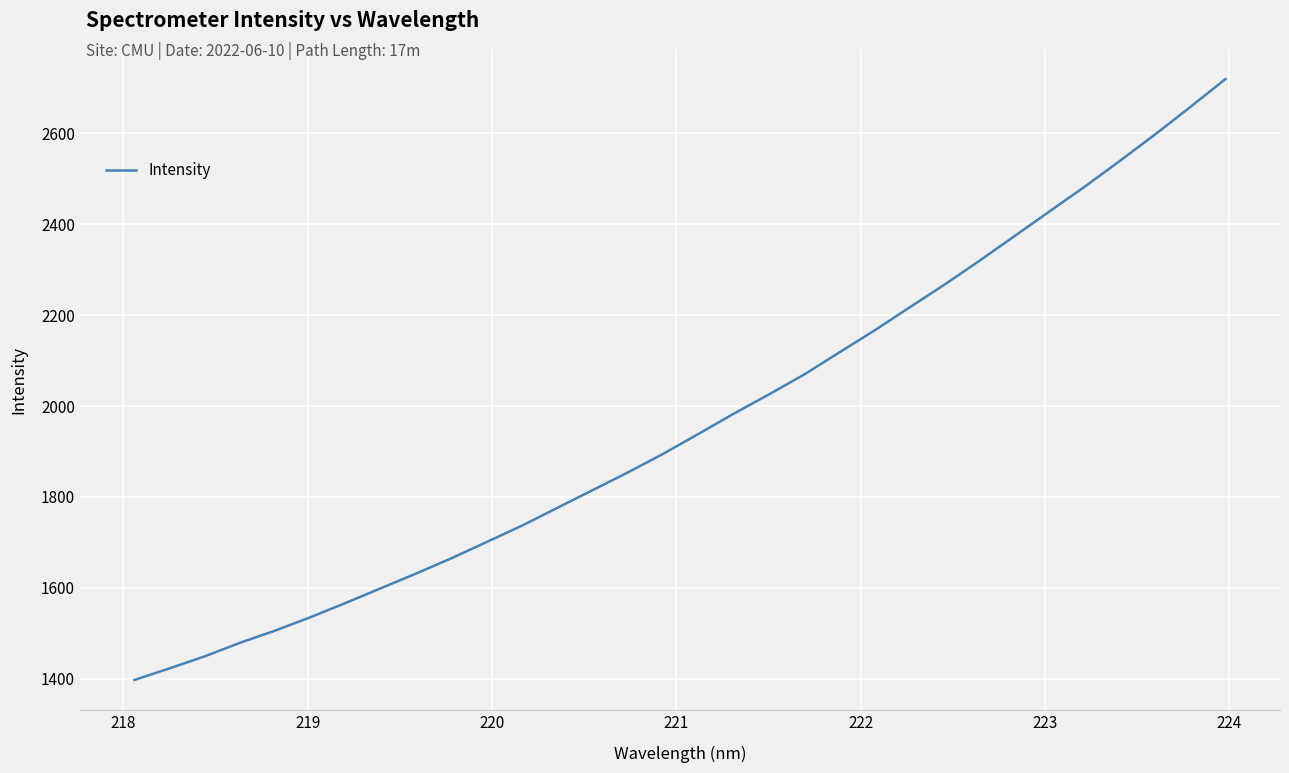

What is the difference between the maximum and minimum values?

1322.1